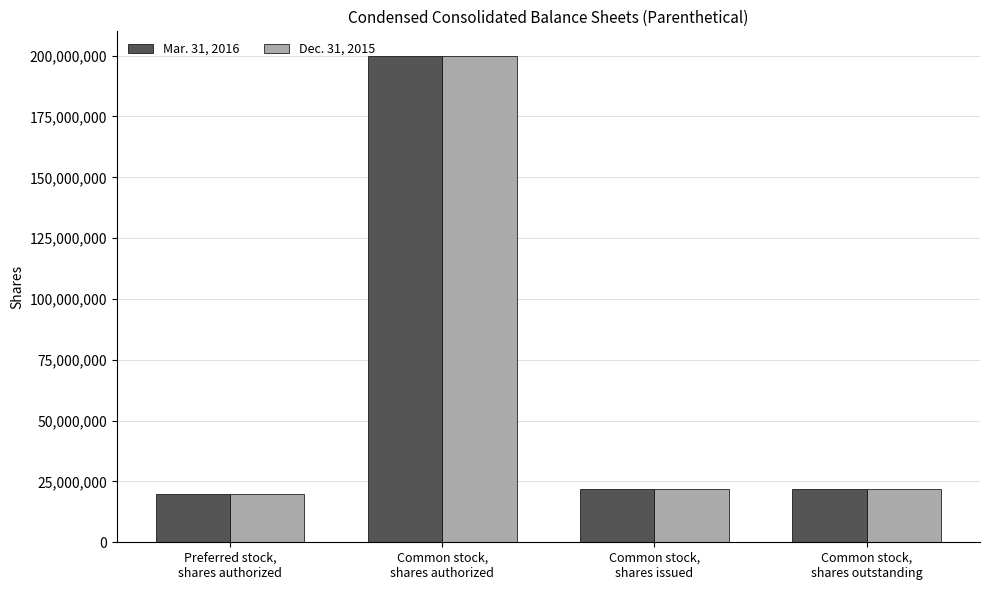

At how many categories does at least one series exceed 148790421?

1